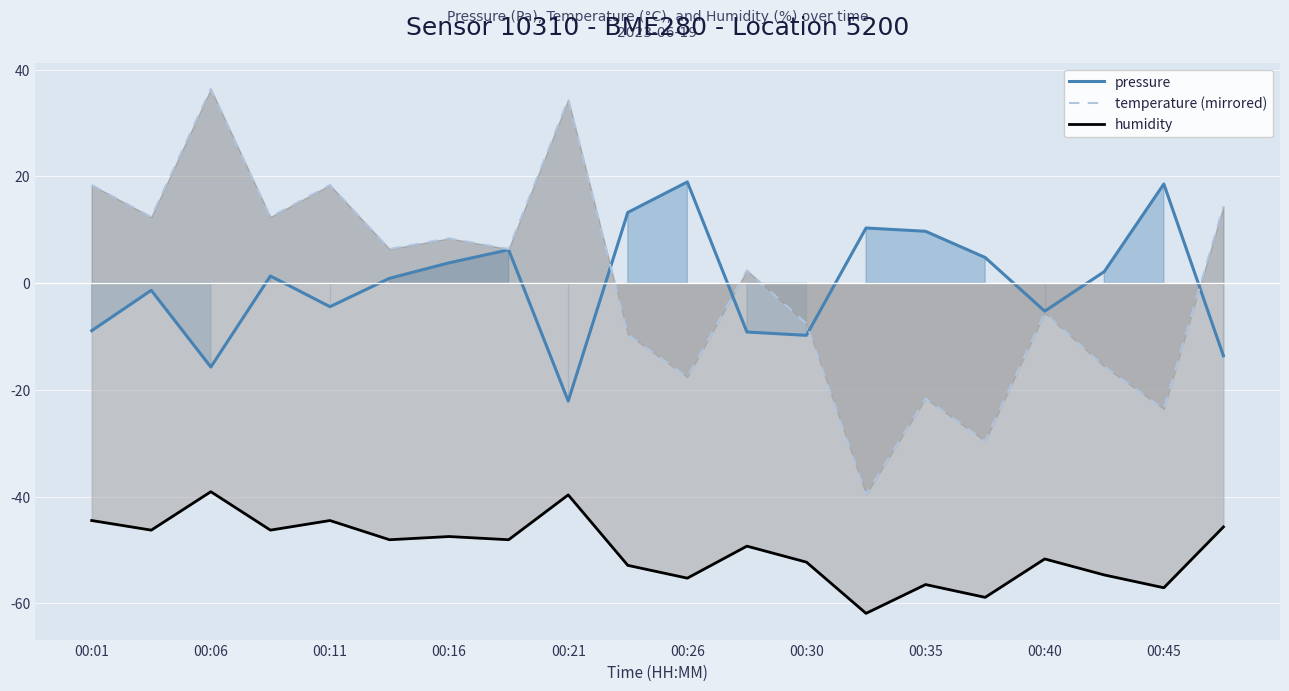

What is the highest value of the temperature (mirrored) series?

36.4